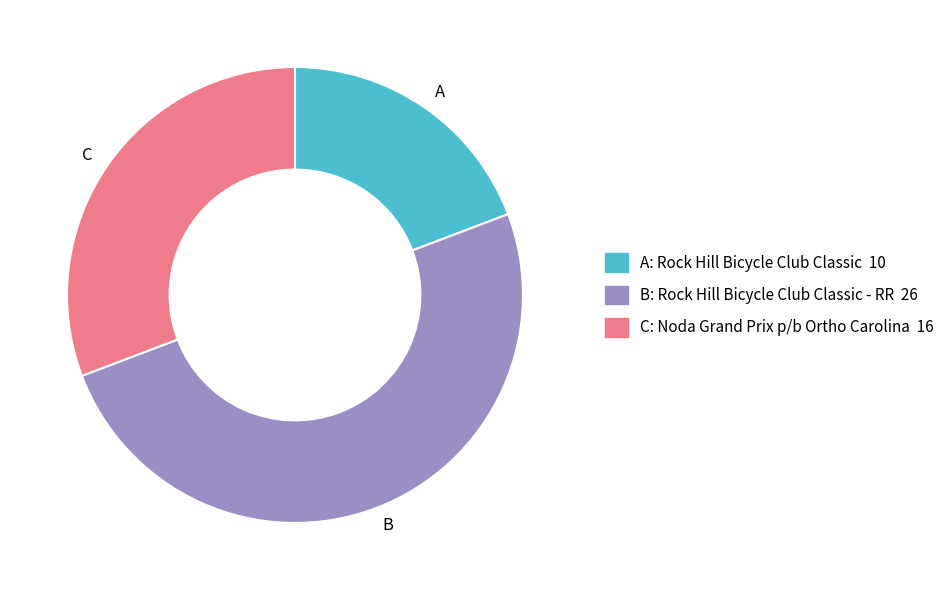

Combined, do B and A account for over 50%?

Yes